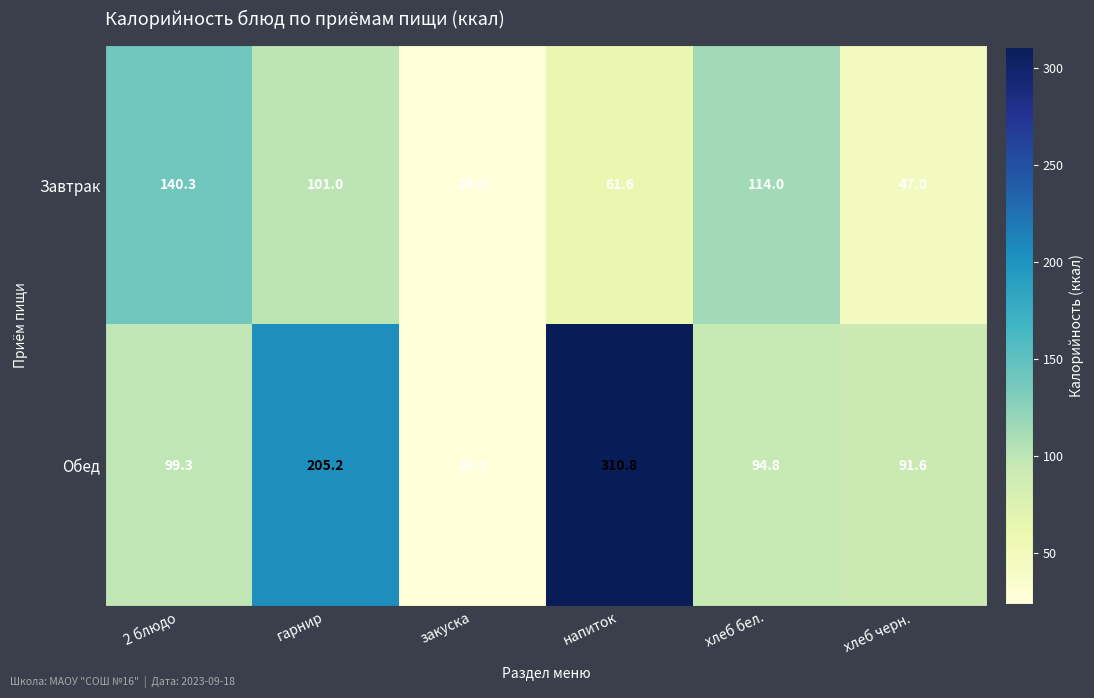

What is the difference between the Завтрак values at 2 блюдо and гарнир?

39.3